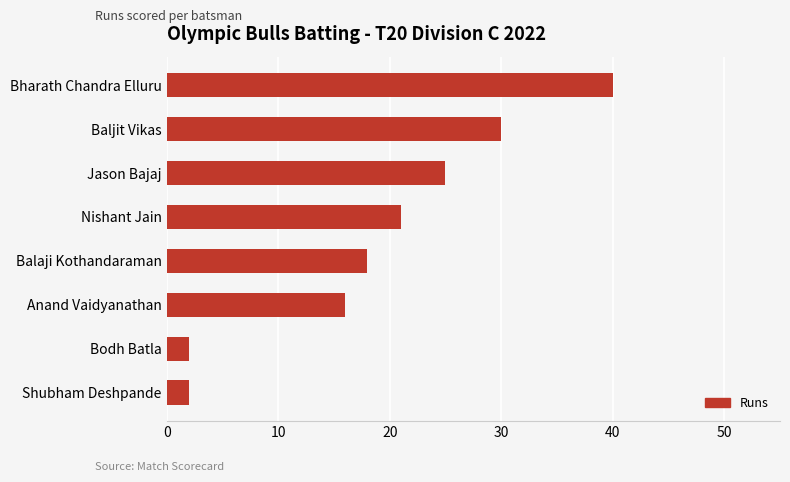

True or false: the data shows 18 at Balaji Kothandaraman.

True